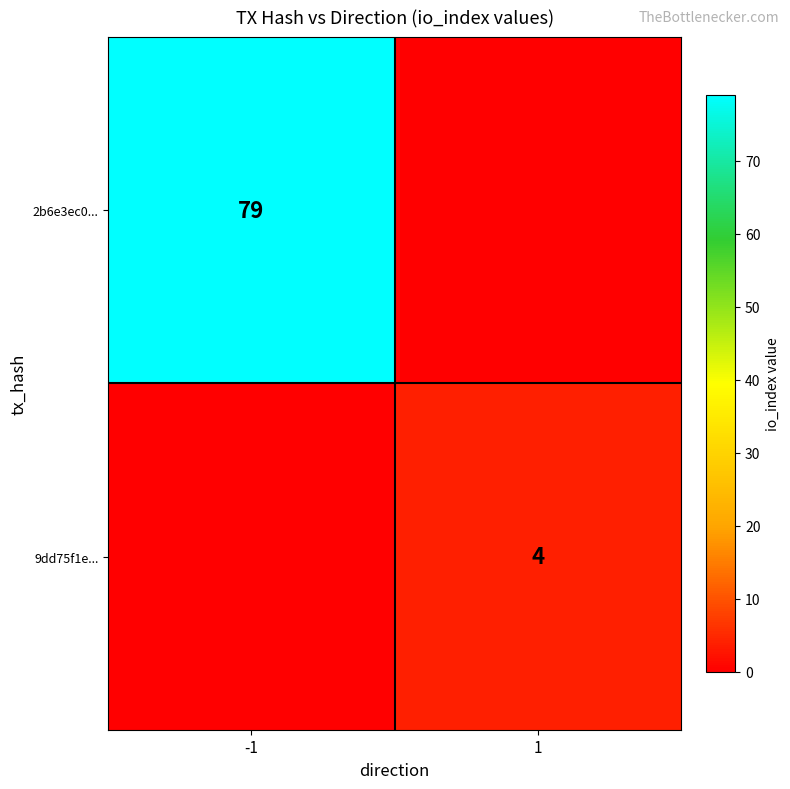

The value of 2b6e3ec0... at -1 is 129. True or false?

False